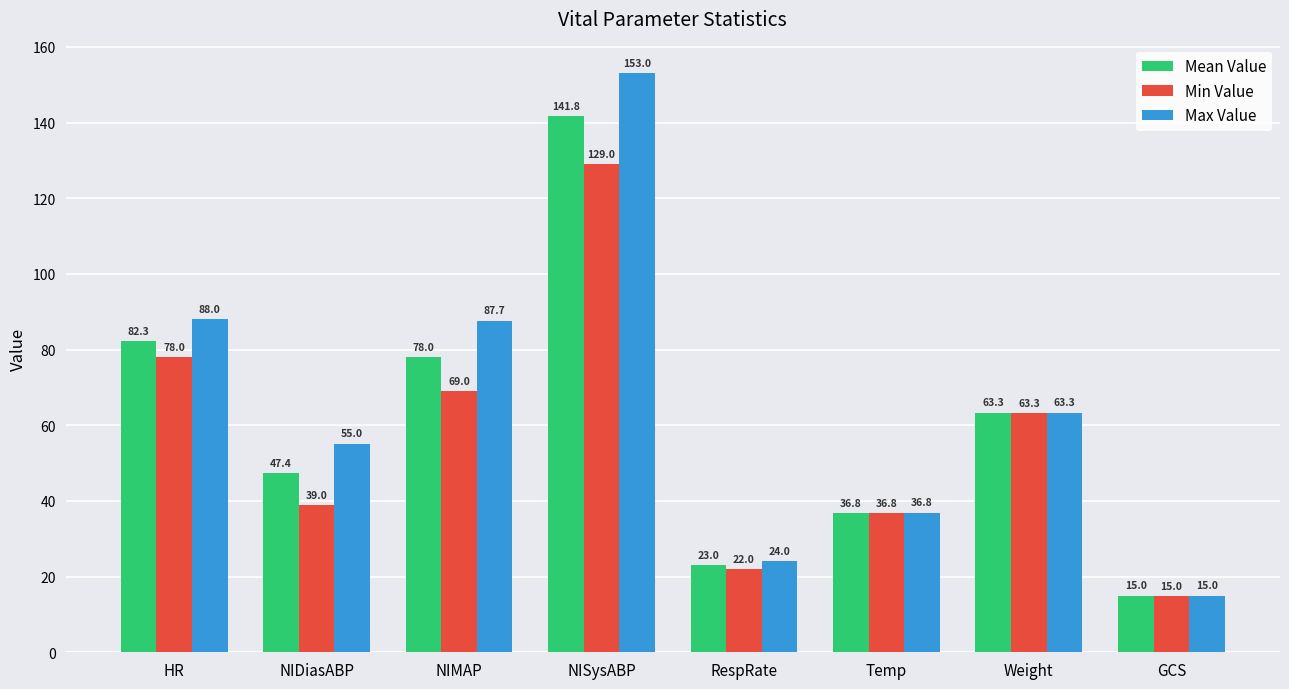

What is the value of the Min Value bar at the 8th from the left?

15.0